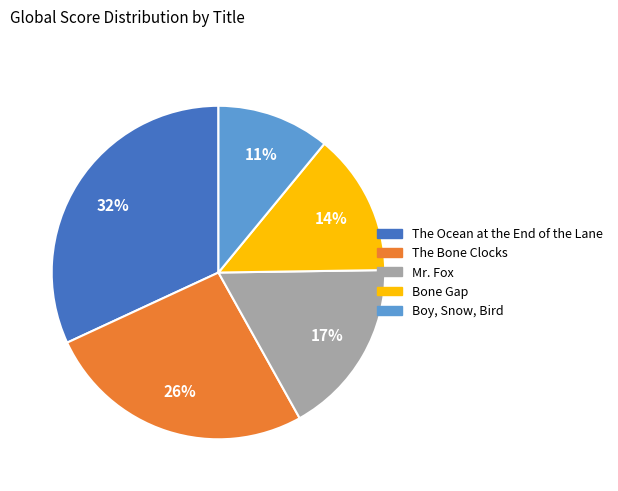

Is it true that The Ocean at the End of the Lane is 32% of the pie?

True